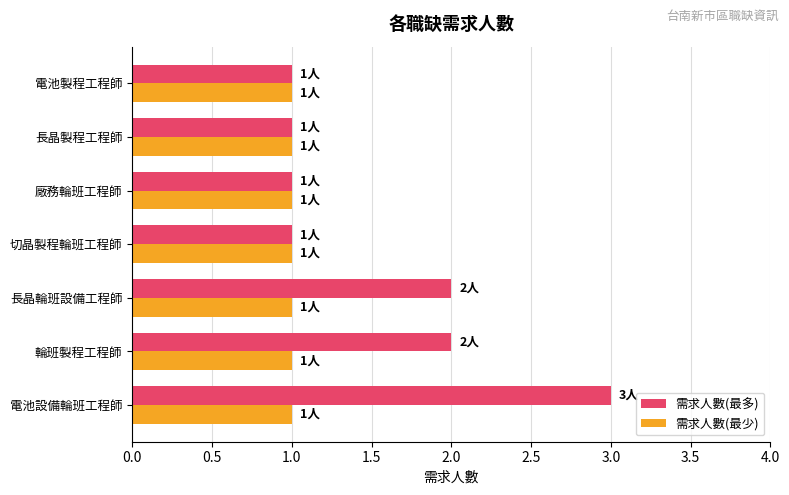

What is the maximum value shown in the chart?

3